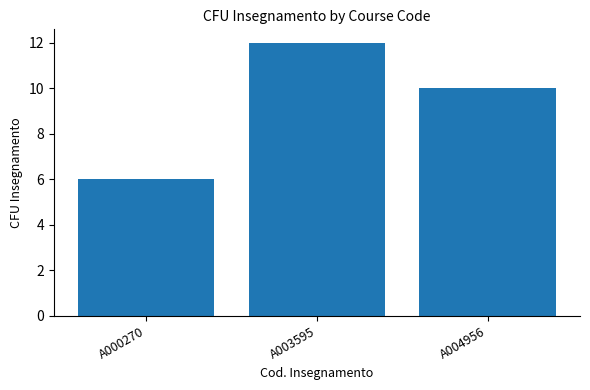

Rank the categories by value from highest to lowest.

A003595, A004956, A000270